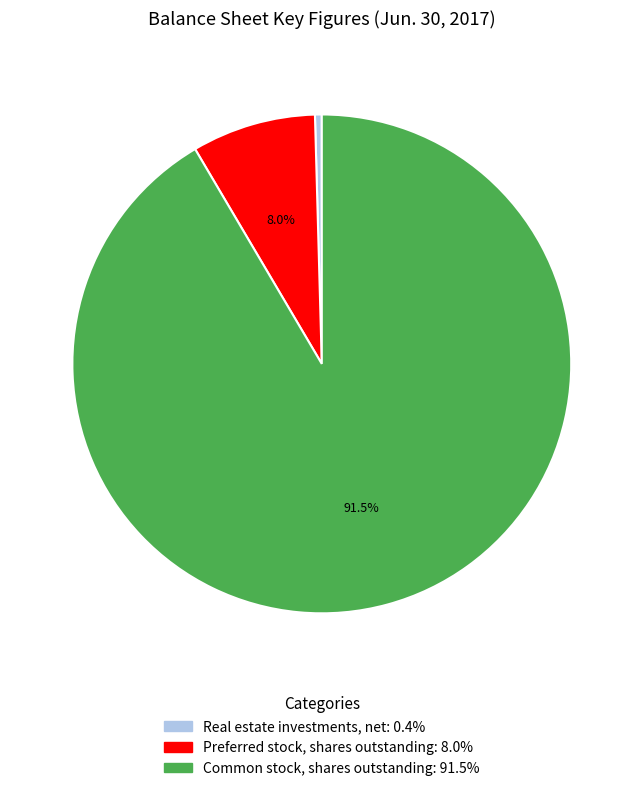

Does Common stock, shares outstanding represent more than half of the total?

Yes